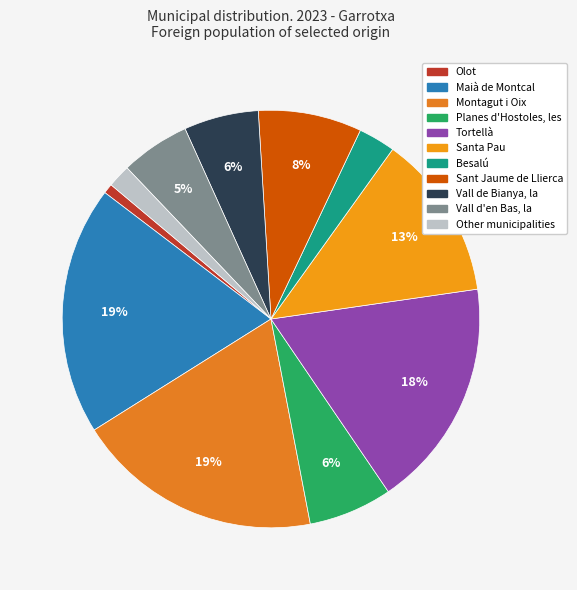

What is the change in value from Olot to Vall d'en Bas, la?

+309